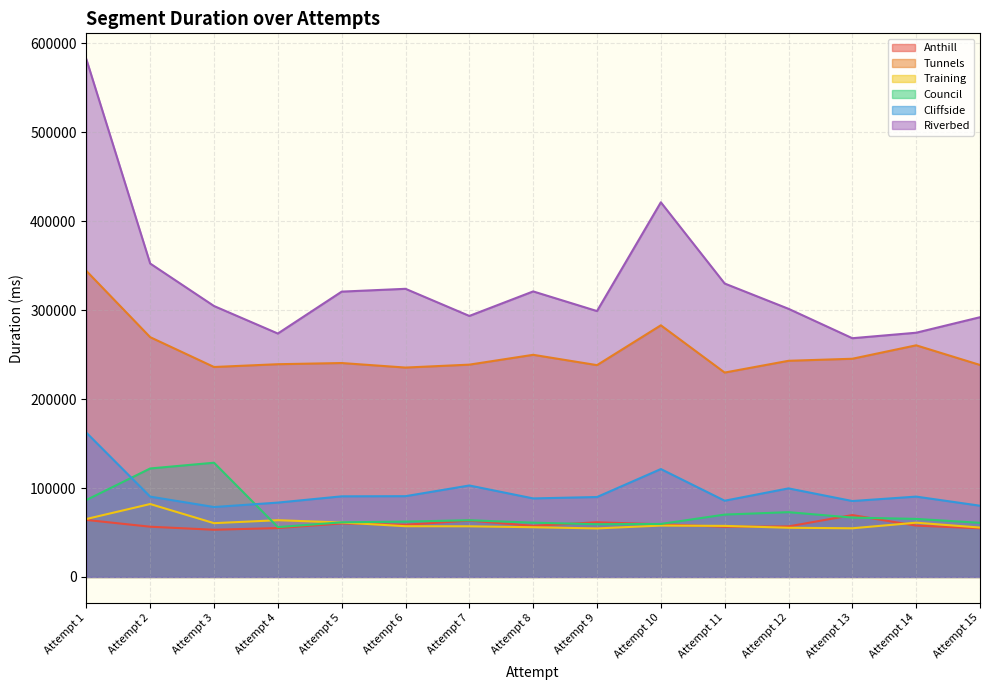

Which label corresponds to the smallest value in the chart?

Attempt 3